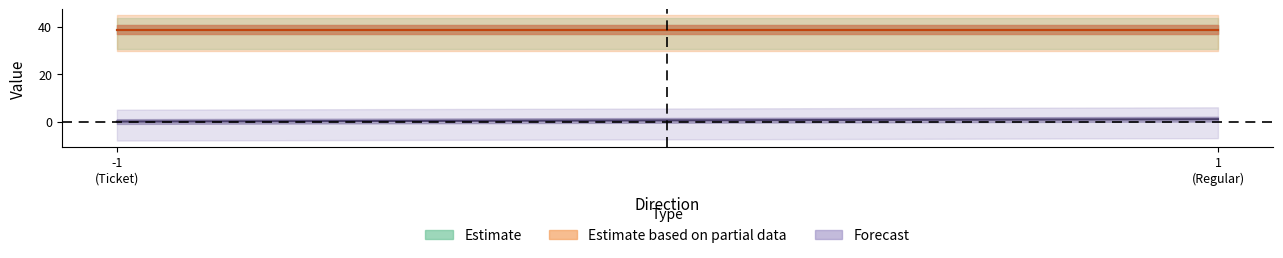

How many lines are shown in the chart?

3